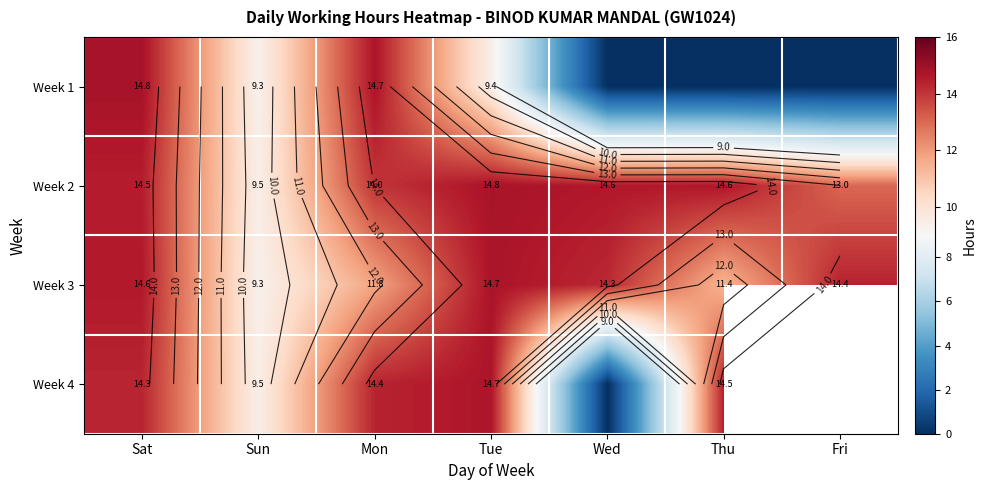

The value of Week 2 at Sun is 14.0. True or false?

False